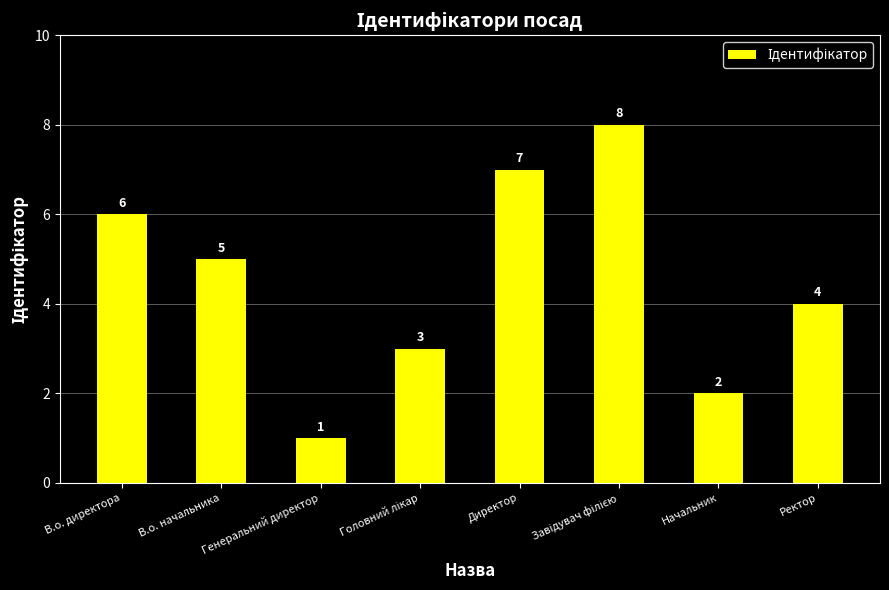

Does the chart contain any negative values?

No